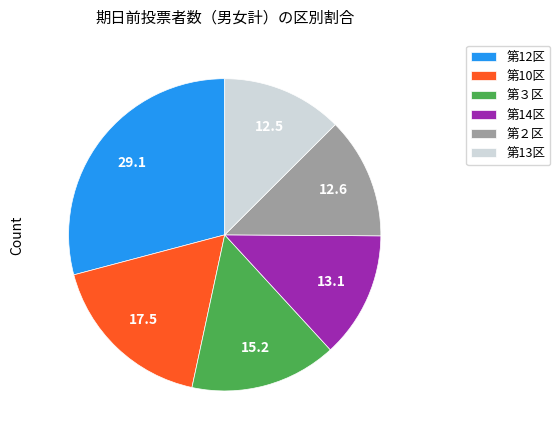

How many segments does this pie chart have?

6